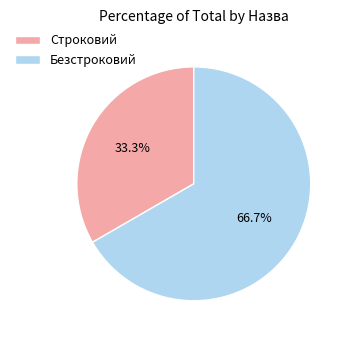

Rank the categories by value from lowest to highest.

Строковий, Безстроковий